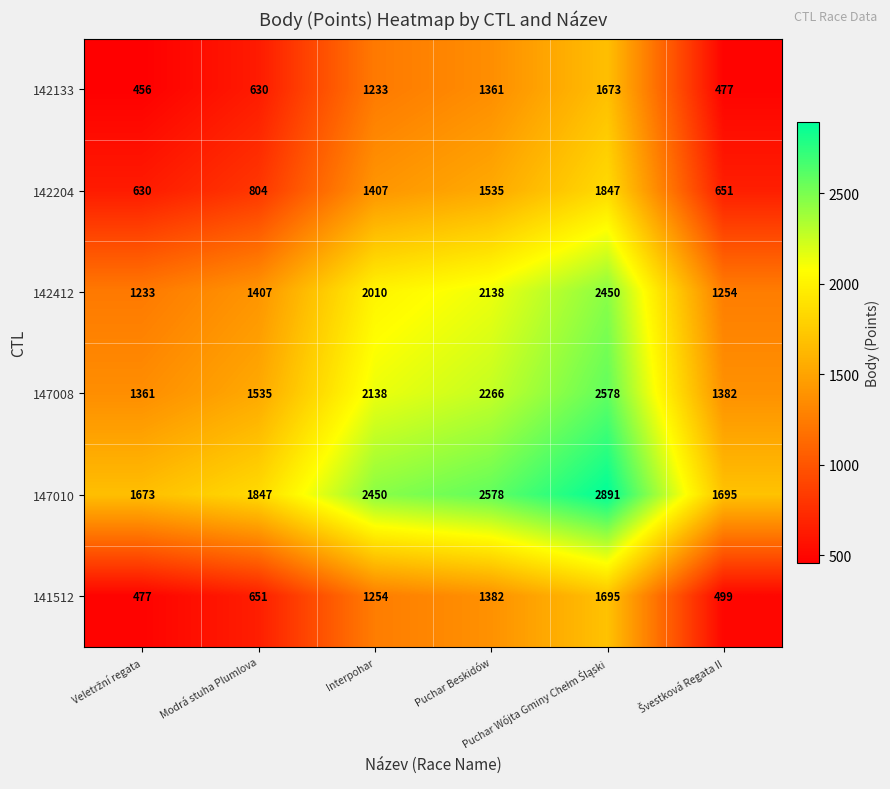

What is the sum of all 142133 values?

5830